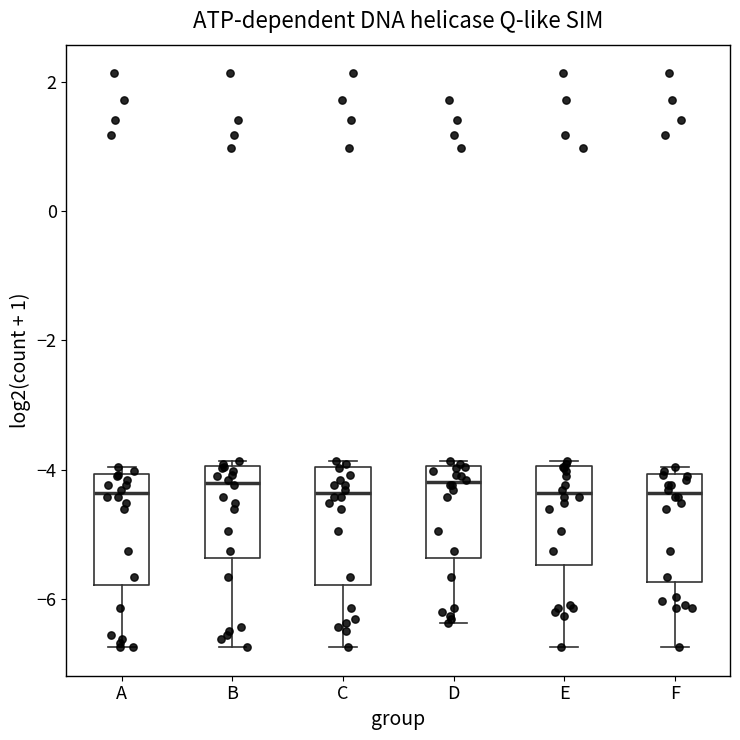

Reading left to right, transcribe this box plot: for each box, give where its median line is, the range the box spans, and where its two whiskers end, as read against the y-axis. The values are not printed on the chart, so give them approximately, as read against the axis.

A: median -4.4, box -5.8 to -4.0, whiskers -6.8 to -4.0 (just above the box's upper edge)
B: median -4.2, box -5.4 to -4.0, whiskers -6.8 to -3.8
C: median -4.4, box -5.8 to -4.0, whiskers -6.8 to -3.8
D: median -4.2, box -5.4 to -4.0, whiskers -6.4 to -3.8
E: median -4.4, box -5.4 to -4.0, whiskers -6.8 to -3.8
F: median -4.4, box -5.8 to -4.0, whiskers -6.8 to -4.0 (just above the box's upper edge)